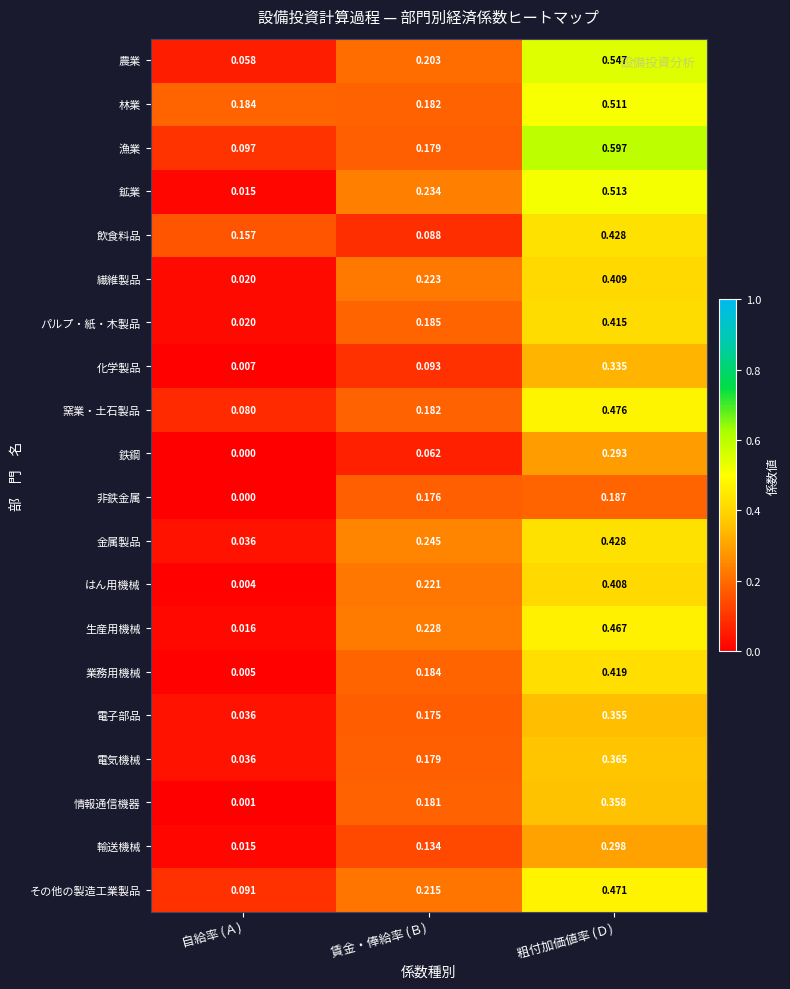

Between 賃金・俸給率 (Ｂ) and 粗付加価値率 (Ｄ), which series saw the biggest shift?

漁業